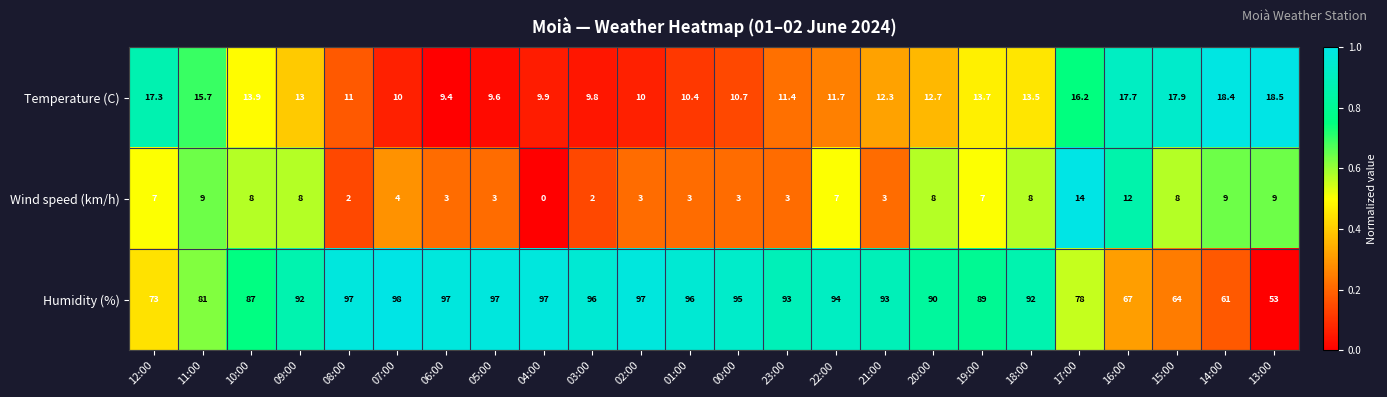

What is the difference between the highest and lowest values at 21:00?

90.0